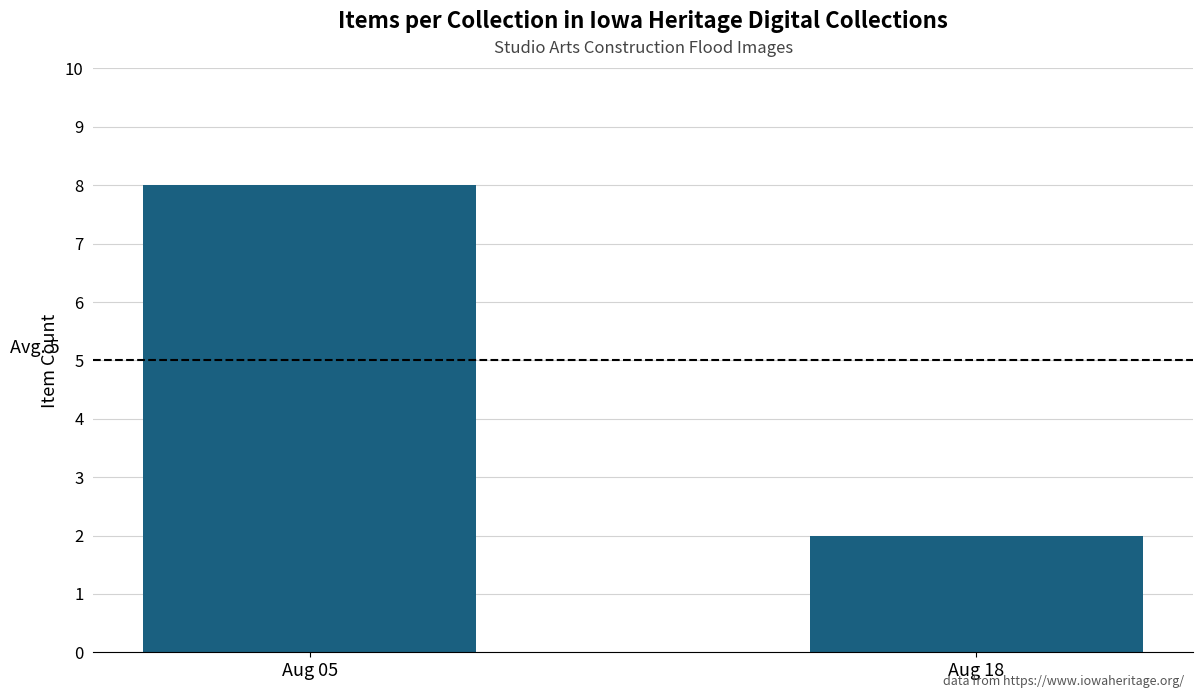

What is the difference between the values at Aug 18 and Aug 05?

6